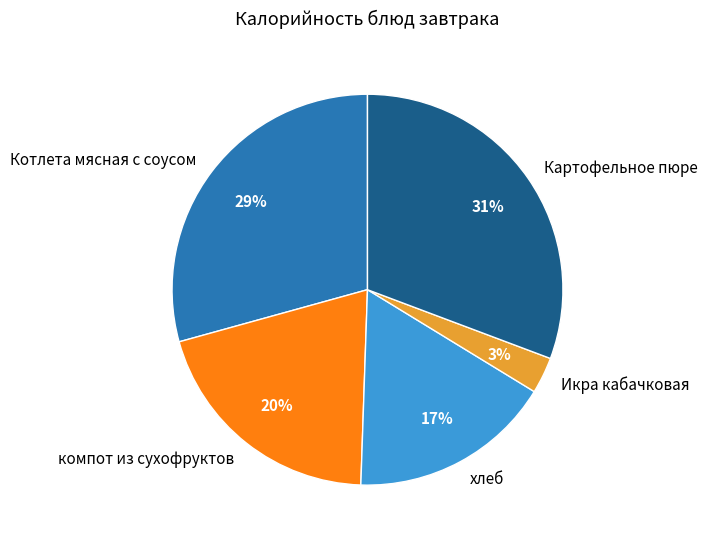

Count the number of slices in the pie.

5